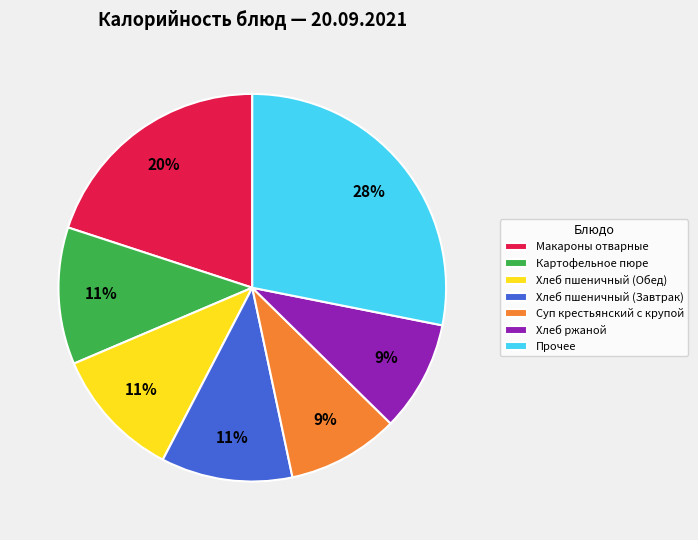

Which category has the biggest portion of the pie?

Прочее